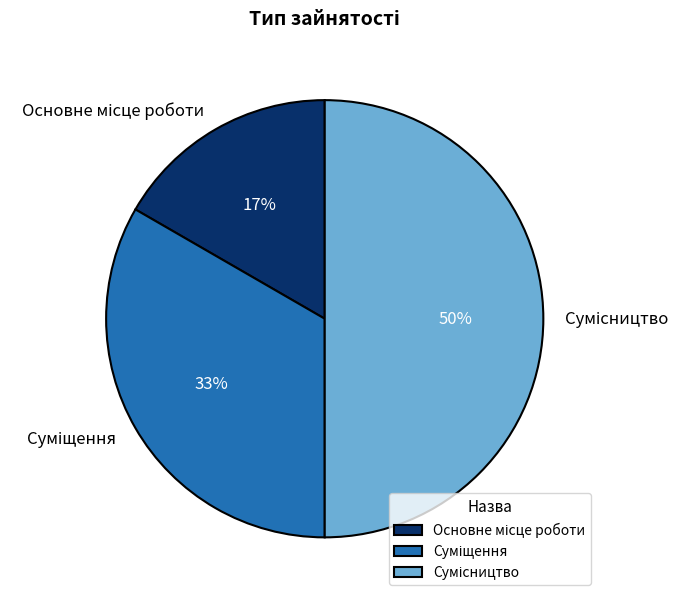

To the nearest percent, what is the difference between the largest and smallest slice percentages?

33%